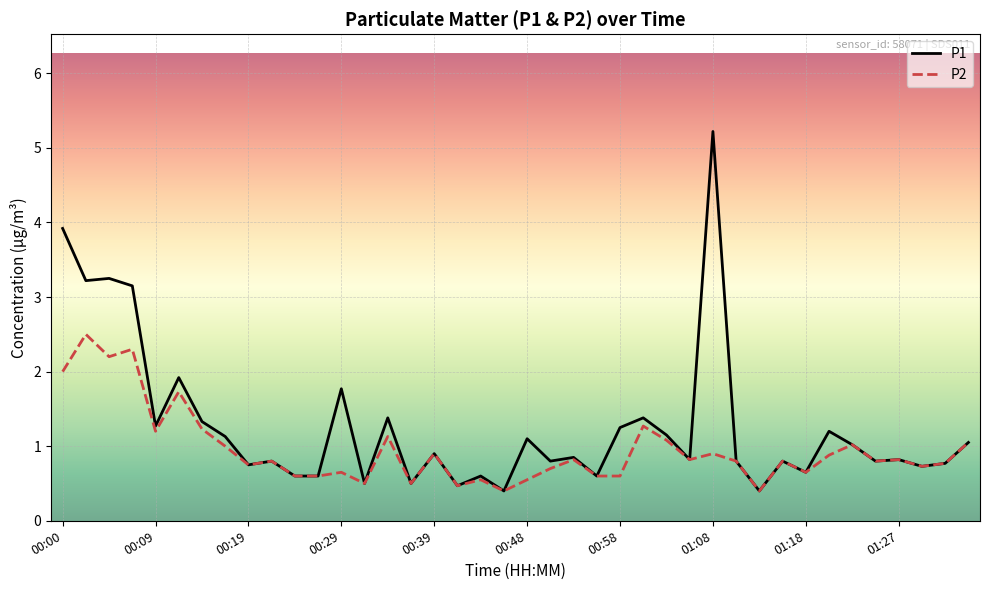

Which series has the largest total across all categories?

P1